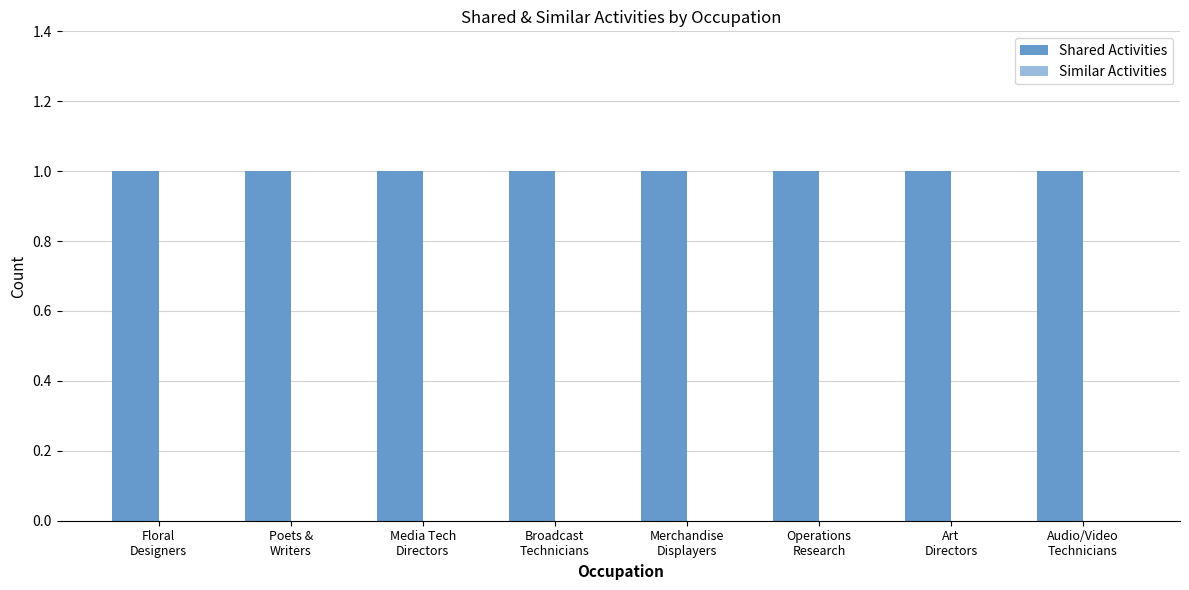

Is it true that Shared Activities equals 1 at Merchandise
Displayers?

True